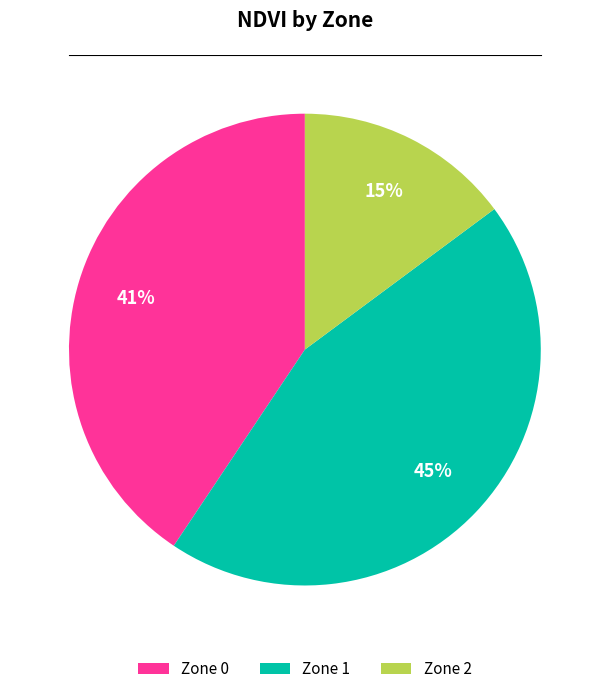

True or false: Zone 1 accounts for 37% of the total.

False